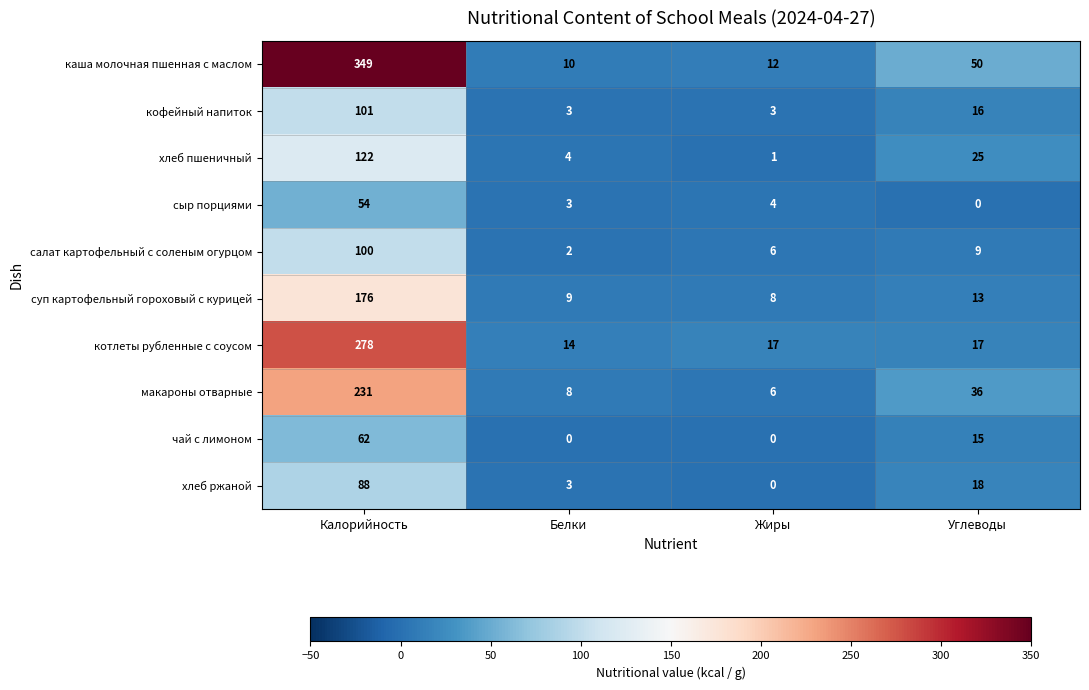

List the series in order of their peak value, highest first.

каша молочная пшенная с маслом, котлеты рубленные с соусом, макароны отварные, суп картофельный гороховый с курицей, хлеб пшеничный, кофейный напиток, салат картофельный с соленым огурцом, хлеб ржаной, чай с лимоном, сыр порциями